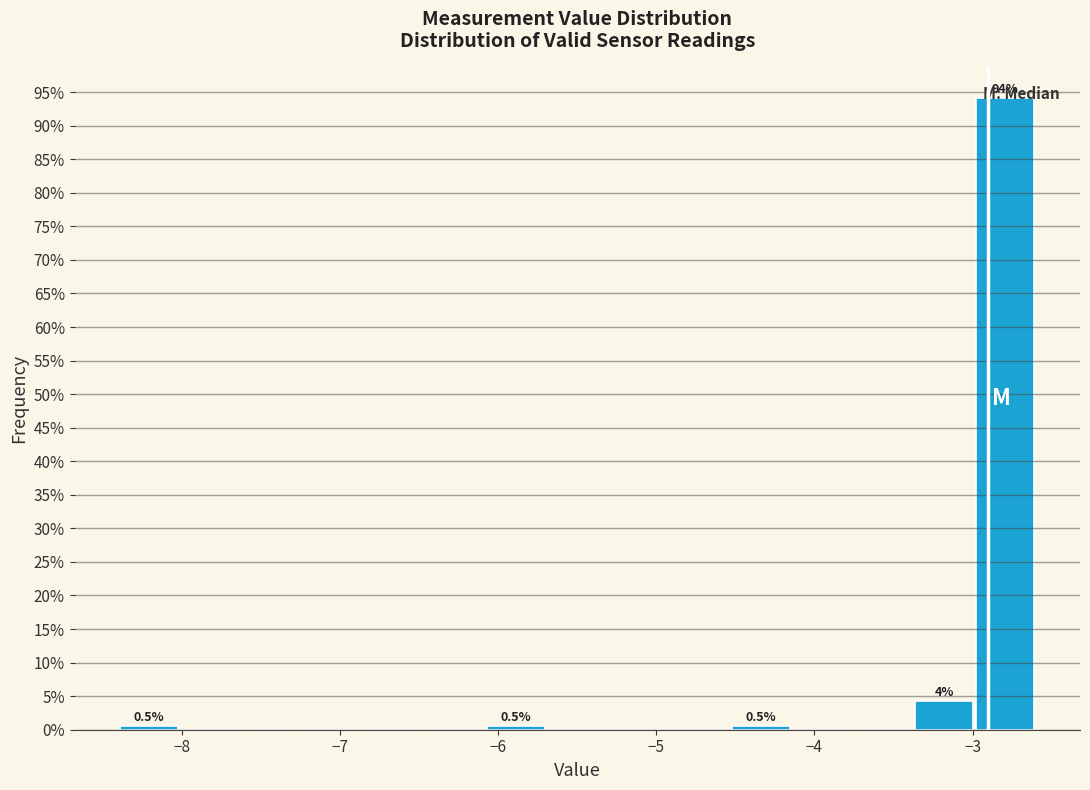

Read against the x-axis, roughly where is the centre of the tallest bar?

-2.8